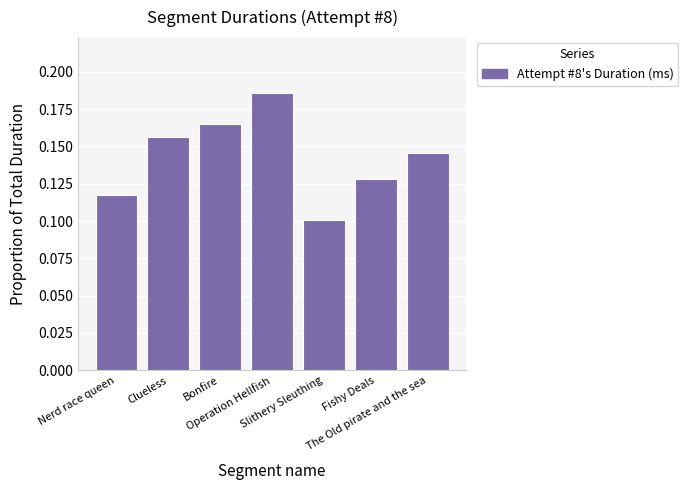

Does the chart contain any negative values?

No